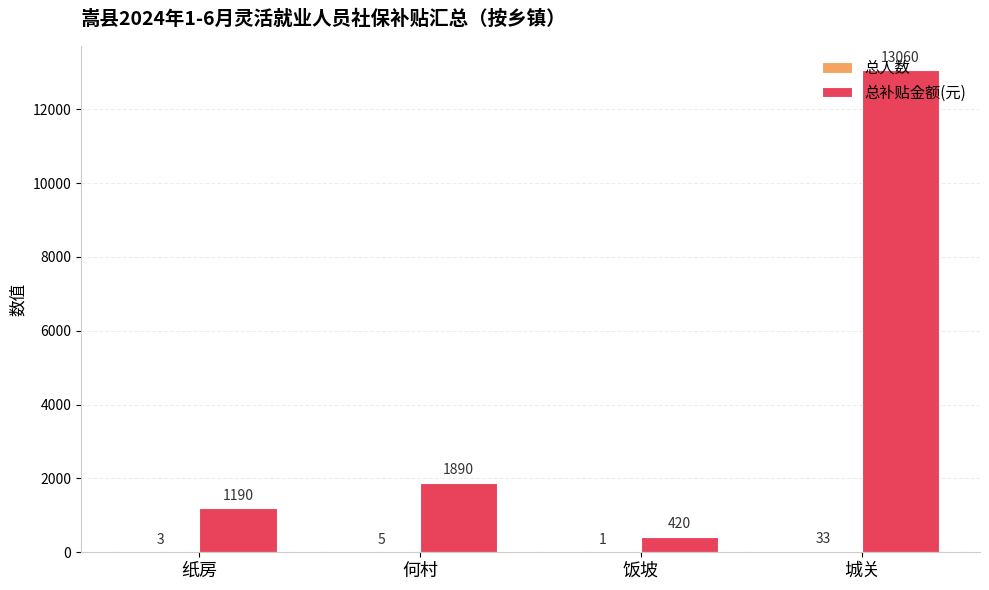

Does the chart contain stacked bars?

No